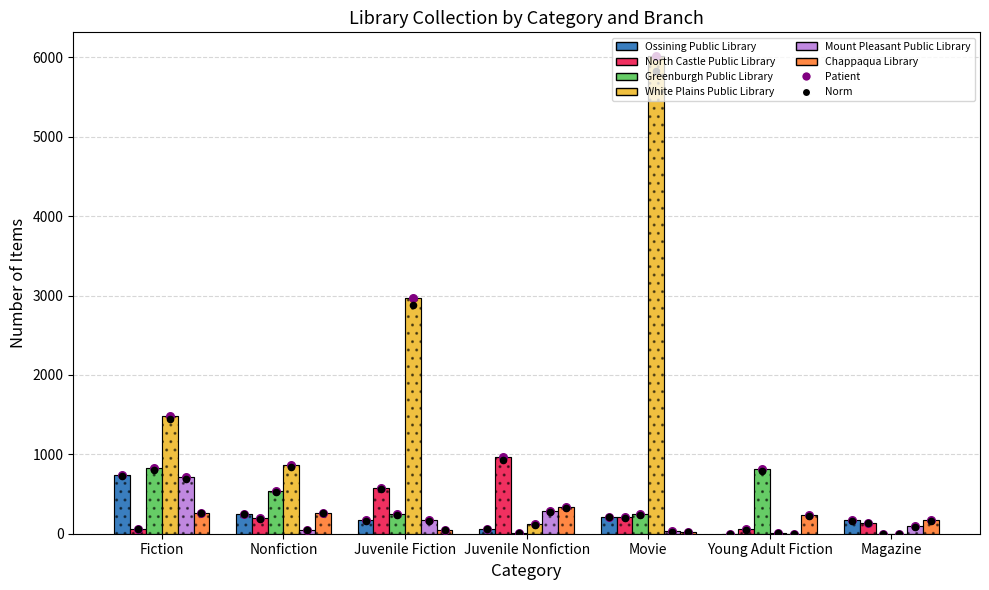

At which category is the sum across all series the highest?

Movie